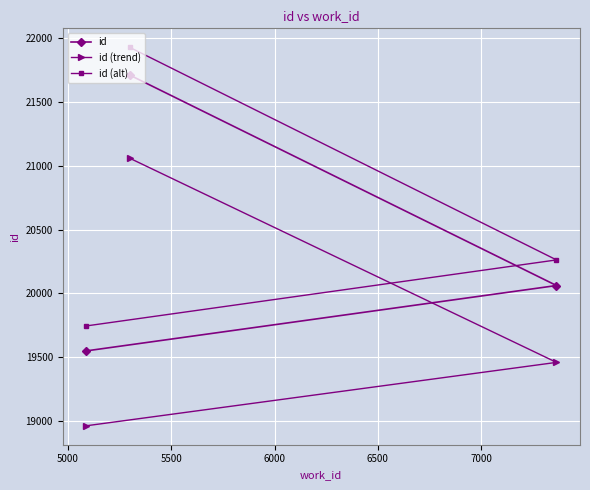

Which series has the largest total across all categories?

id (alt)